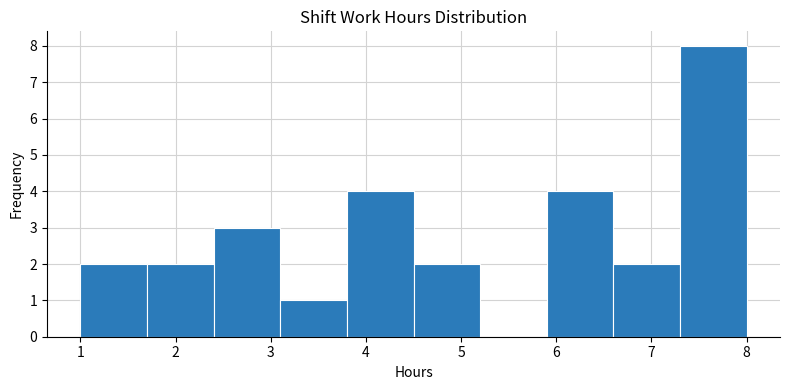

Reading left to right, list every bar in this chart as the range it spans on the x-axis followed by its height. The values are not printed on the chart, so give them approximately, as read against the axis.

1.0 to 1.7: 2
1.7 to 2.4: 2
2.4 to 3.1: 3
3.1 to 3.8: 1
3.8 to 4.5: 4
4.5 to 5.2: 2
5.2 to 5.9: 0
5.9 to 6.6: 4
6.6 to 7.3: 2
7.3 to 8.0: 8